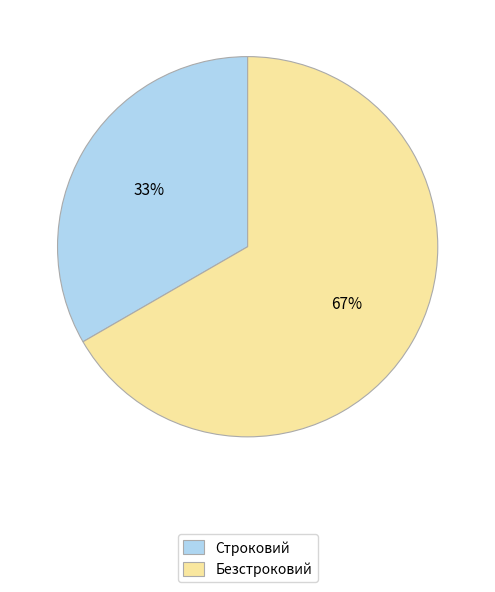

Is Безстроковий the majority of the pie?

Yes